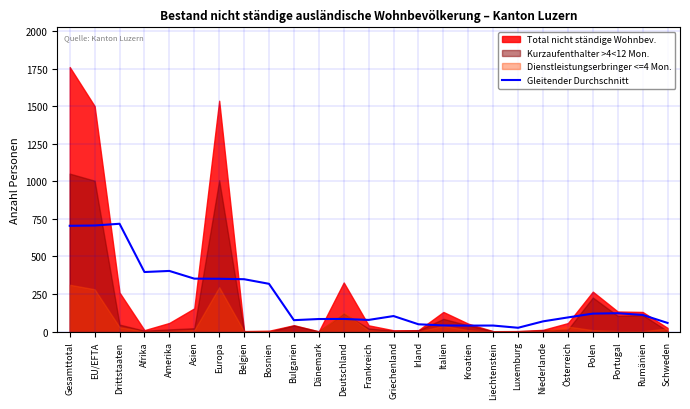

What is the maximum value for Gleitender Durchschnitt?

717.6